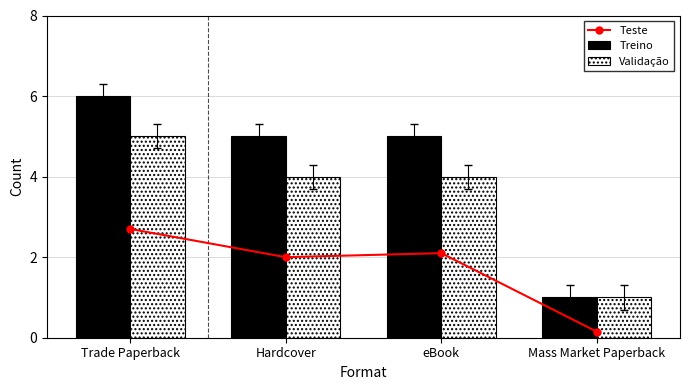

What is the spread (max minus min) of values at Trade Paperback?

3.3